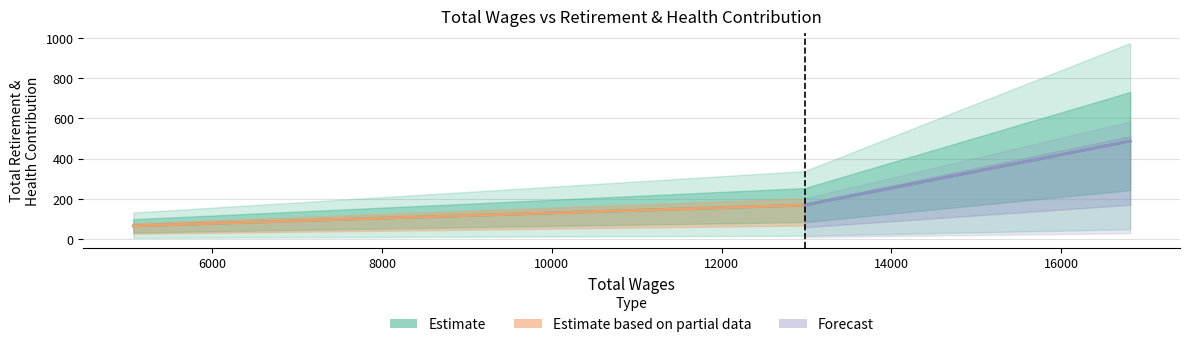

The value at 5070.0 is 15. True or false?

False